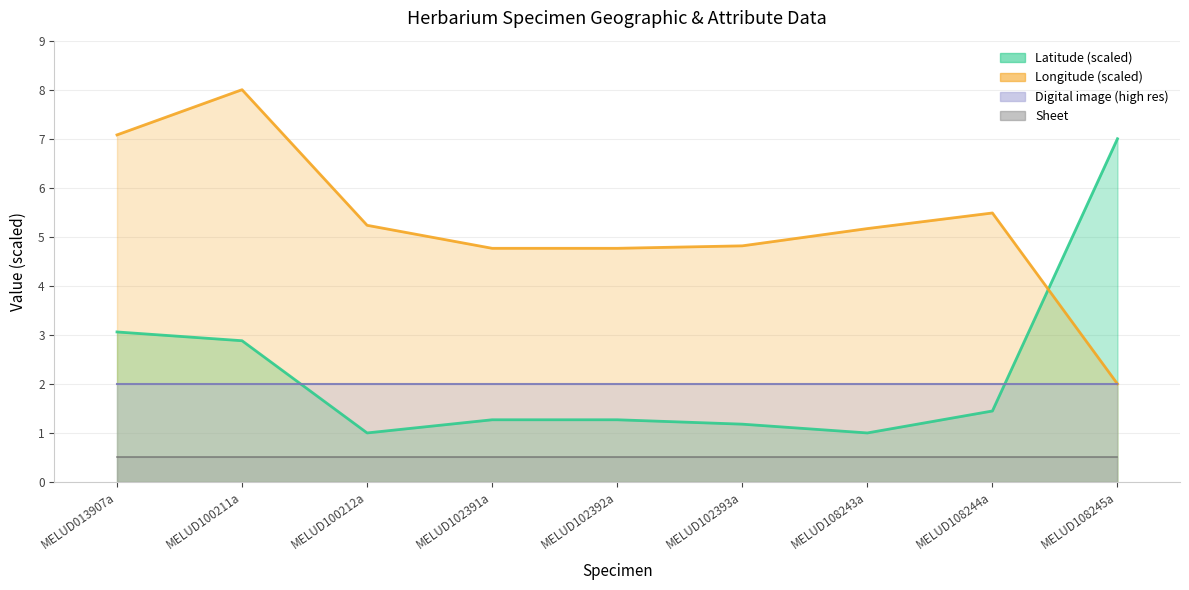

At which category is the sum across all series the highest?

MELUD100211a